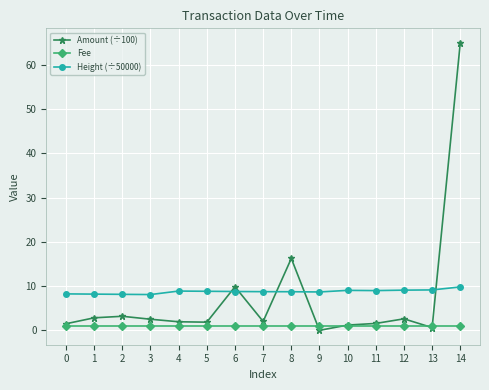

What is the difference between the maximum and second lowest values in the Height (÷50000) series?

1.7